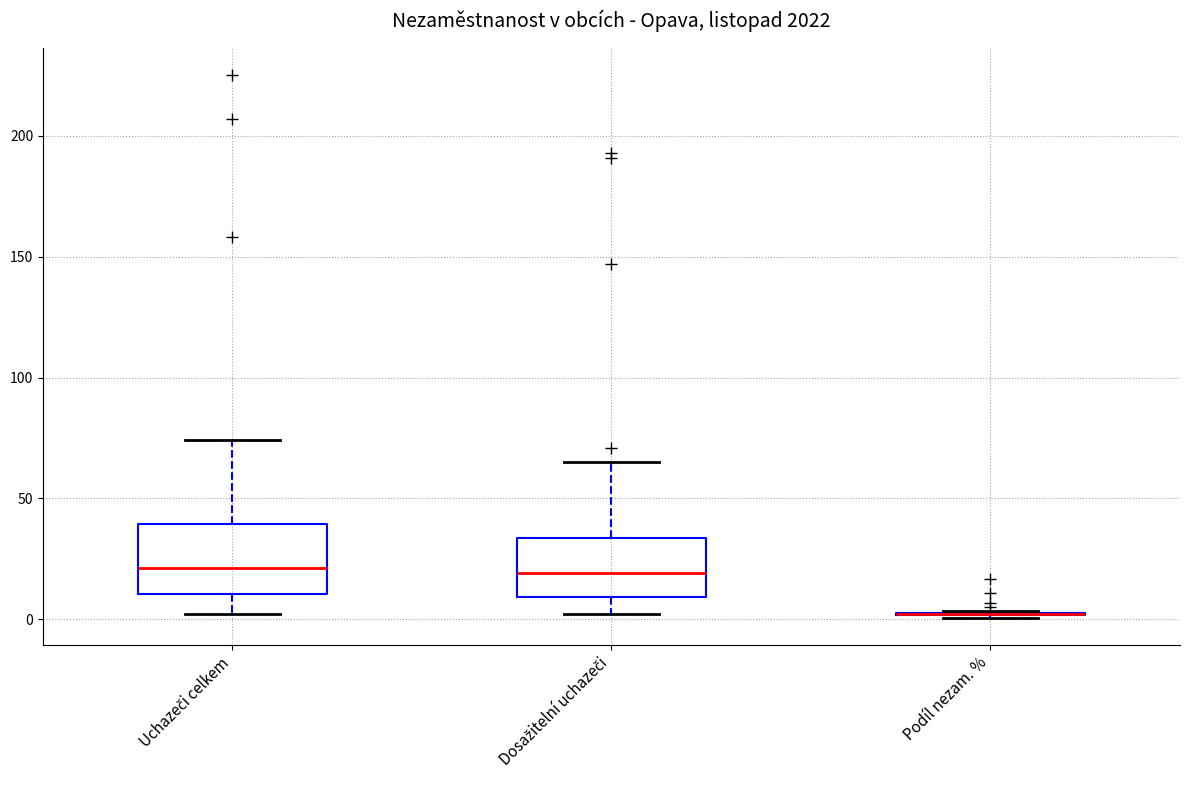

Comparing the boxes themselves (not the whiskers), which one is the tallest?

Uchazeči celkem